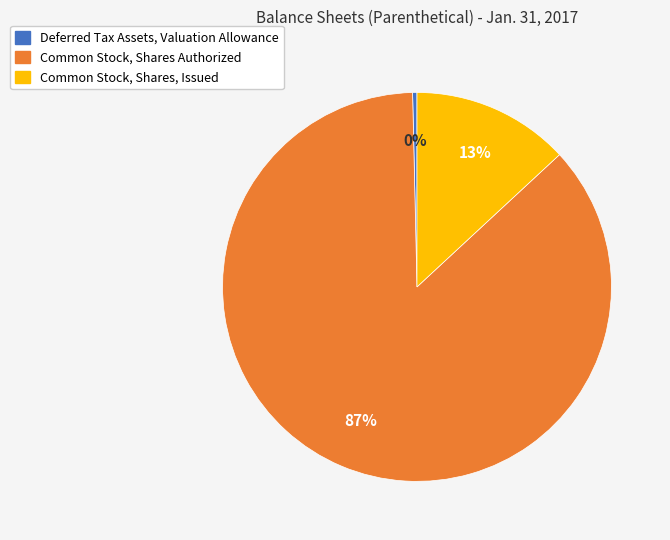

Which has a higher value, Common Stock, Shares, Issued or Deferred Tax Assets, Valuation Allowance?

Common Stock, Shares, Issued